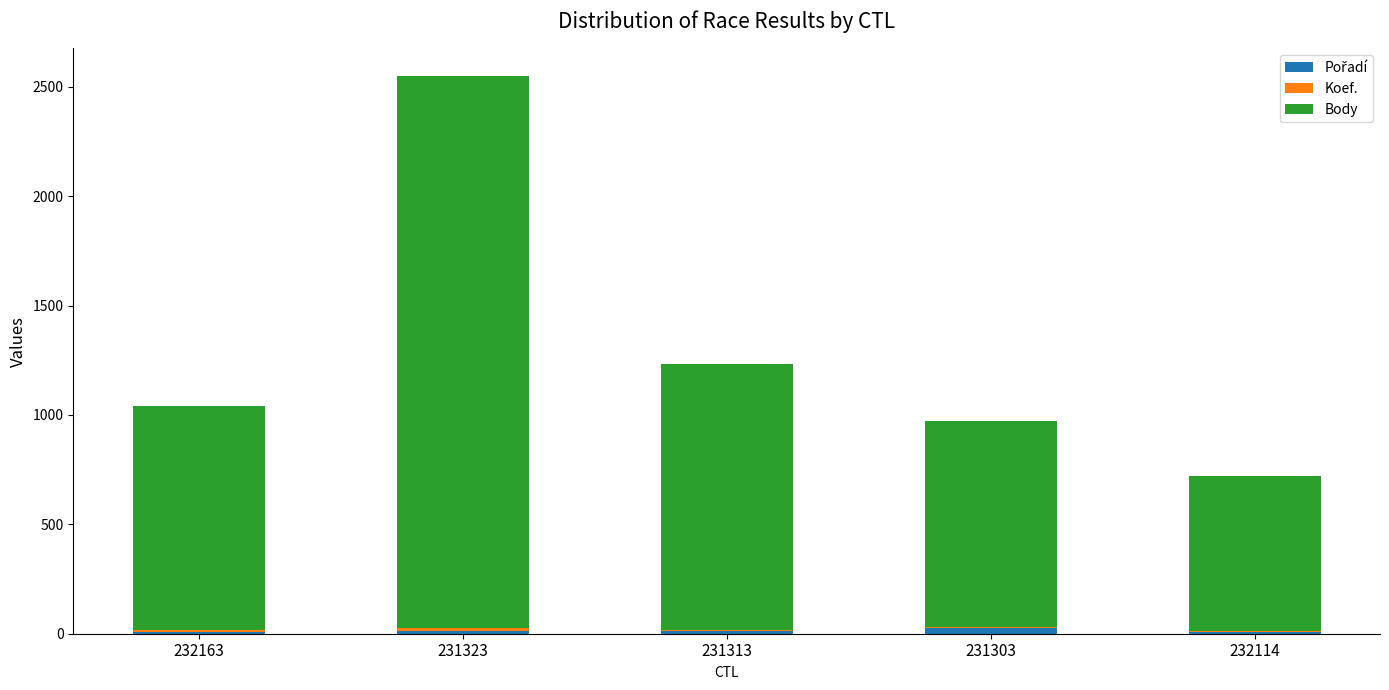

At which category is the sum across all series the highest?

231323